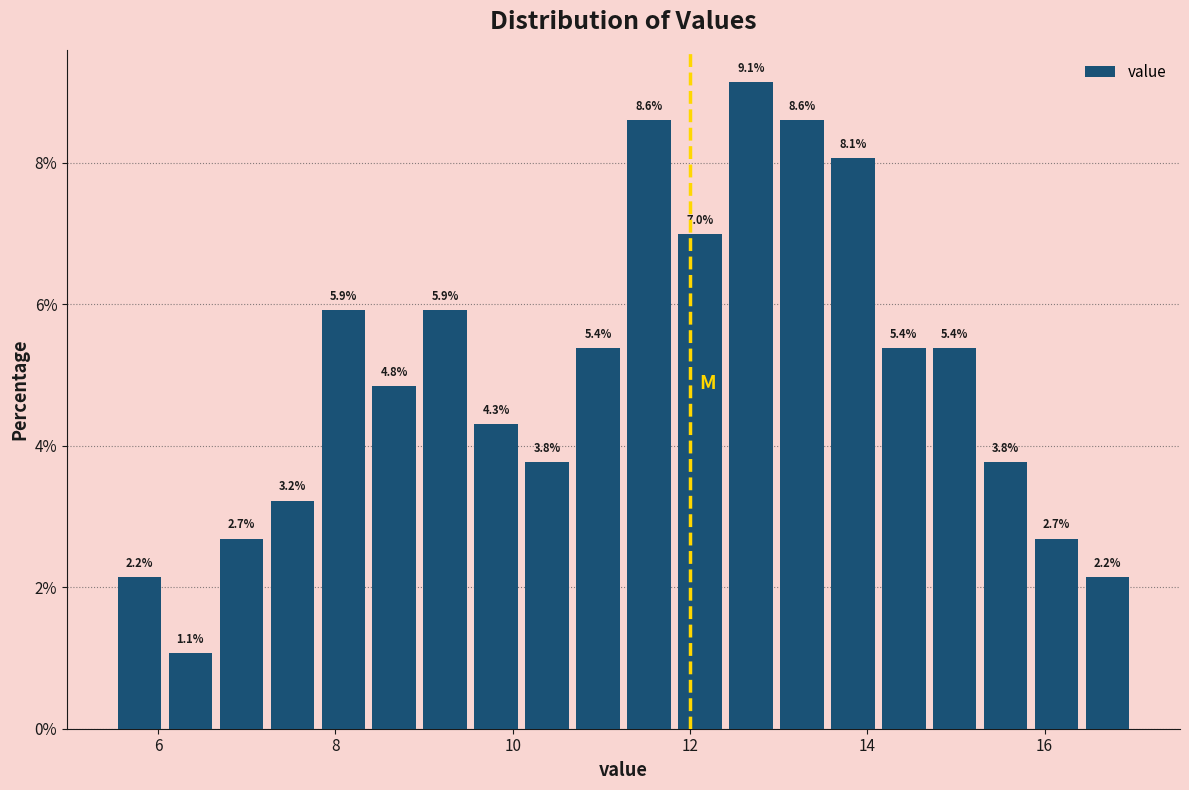

Read against the x-axis, roughly where is the centre of the tallest bar?

12.6